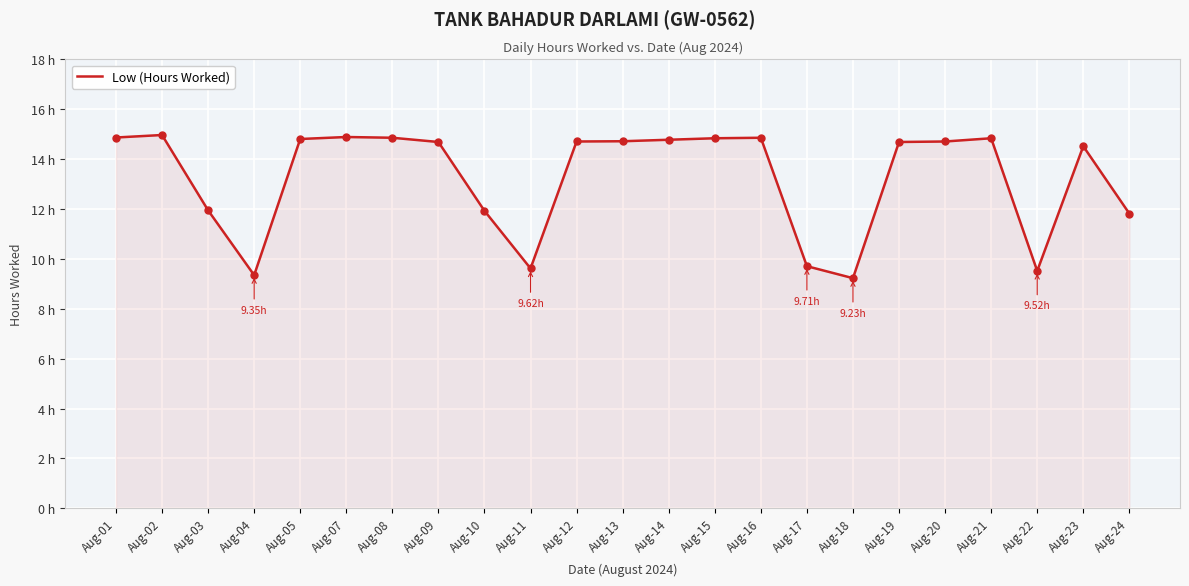

Between Aug-13 and Aug-08, which is larger?

Aug-08